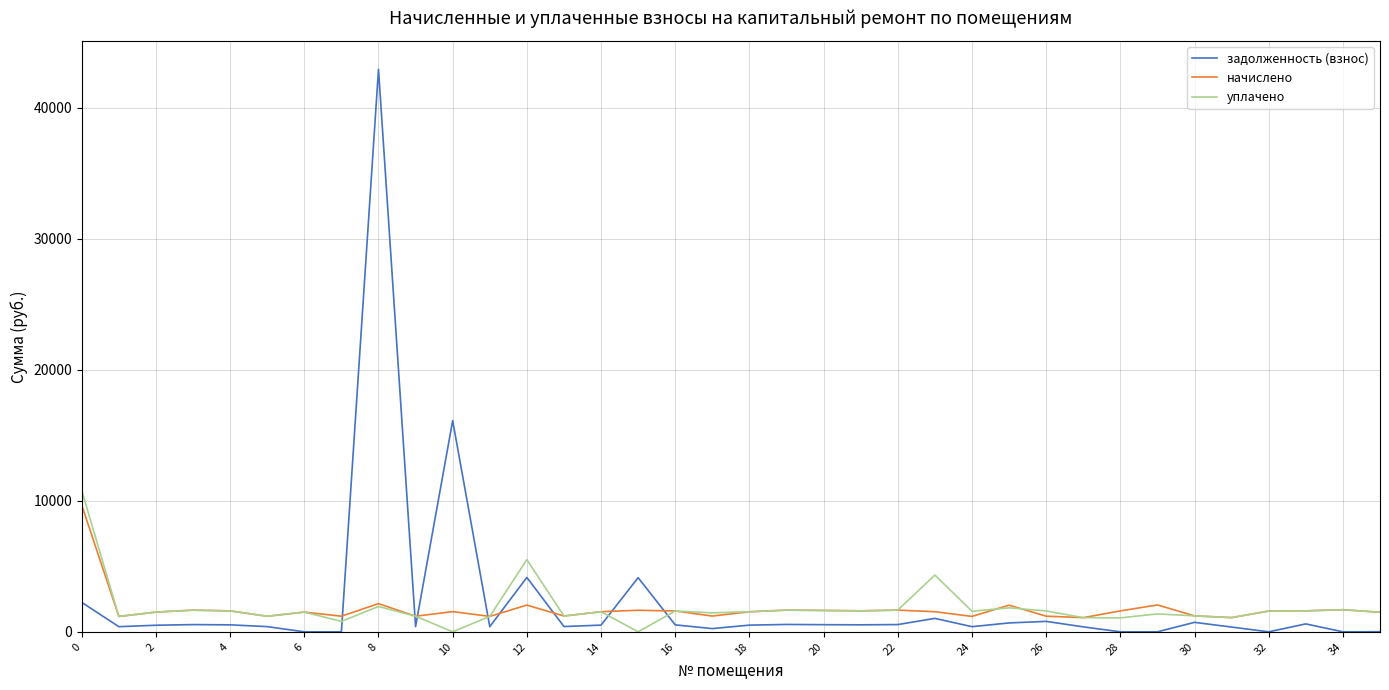

Which series has the widest spread of values?

задолженность (взнос)